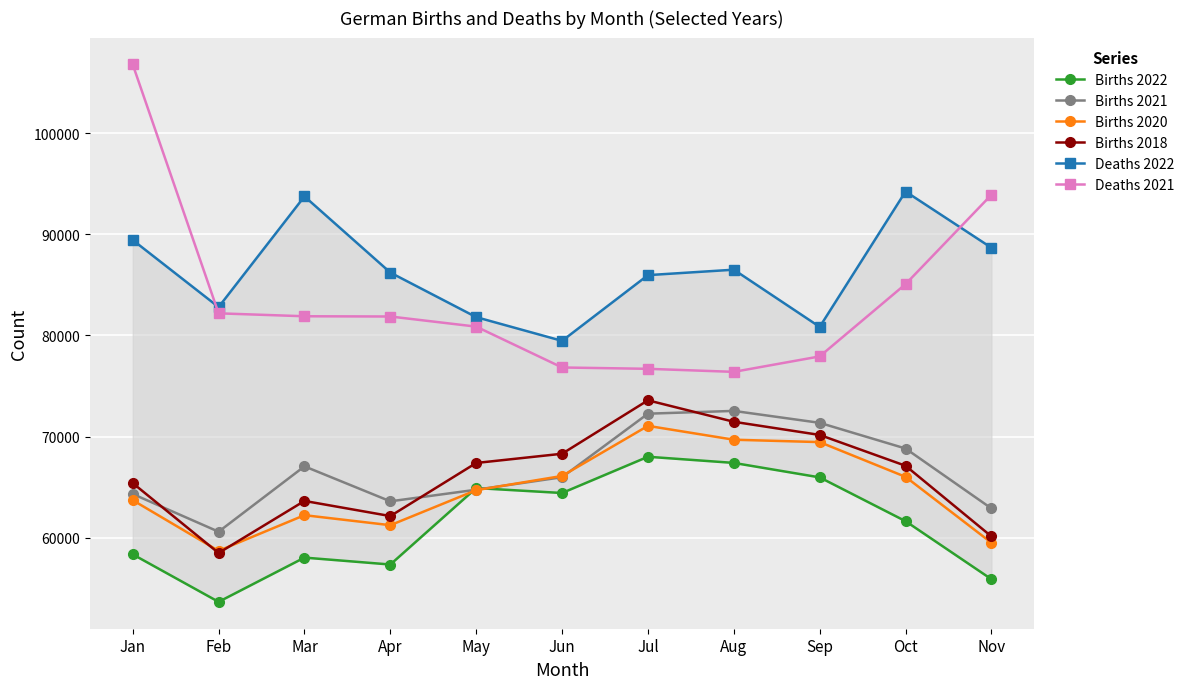

What is the value of the Deaths 2022 point at the 5th from the left?

81815